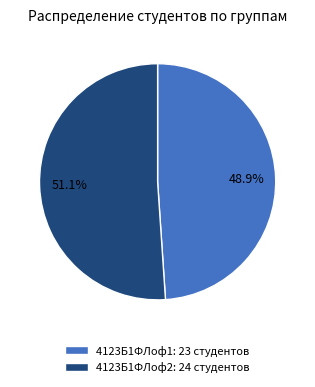

To the nearest percent, what percentage of the pie is 4123Б1ФЛоф2?

51%